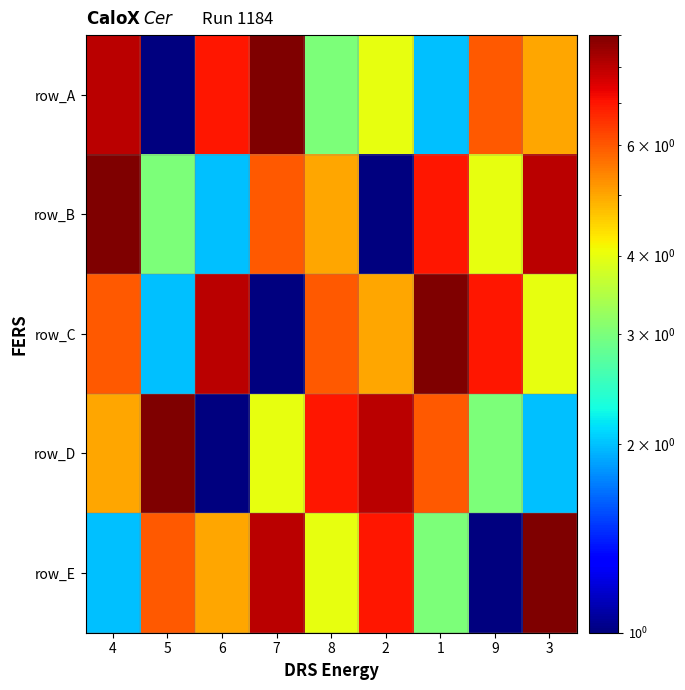

Count the number of data series in this chart.

5